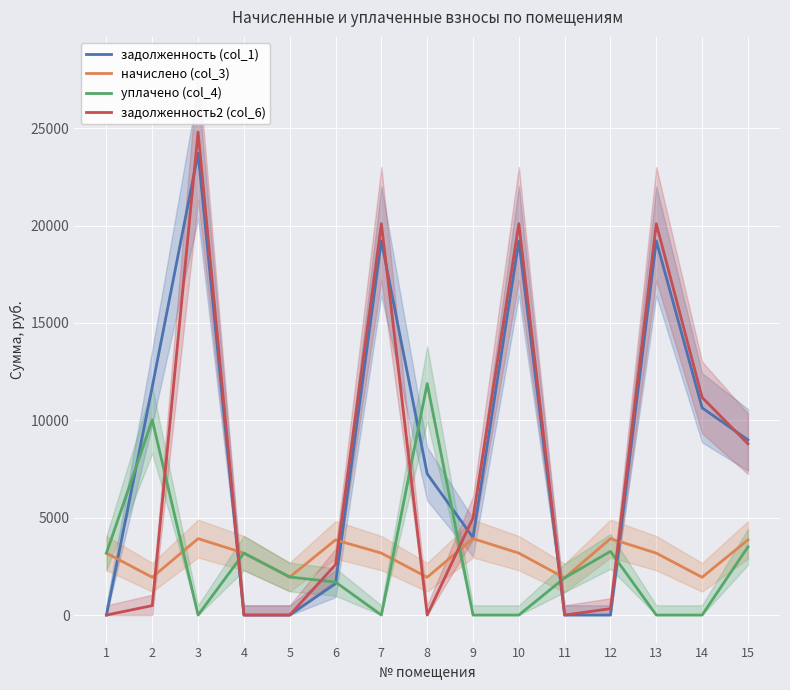

Which has a higher value, 8 or 9?

8